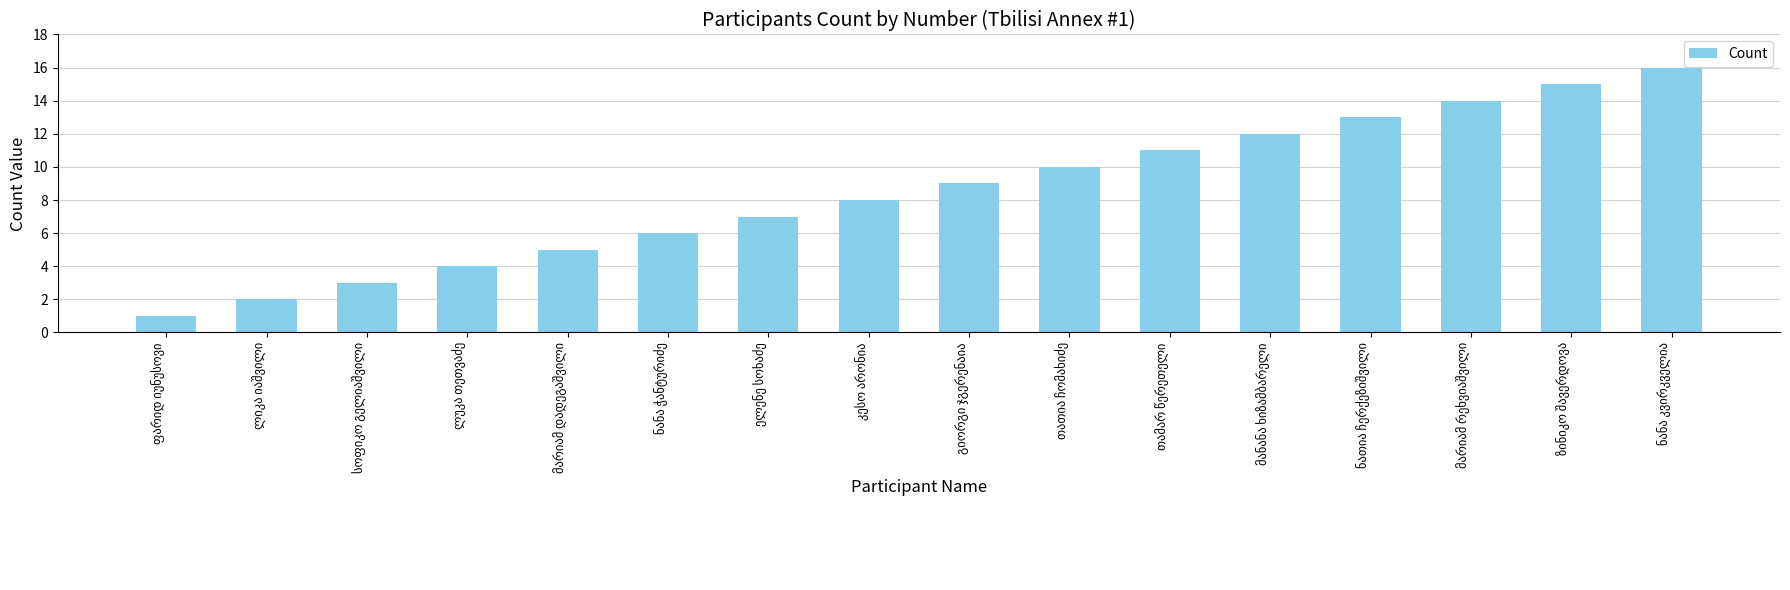

What is the difference between the second highest and minimum values?

14